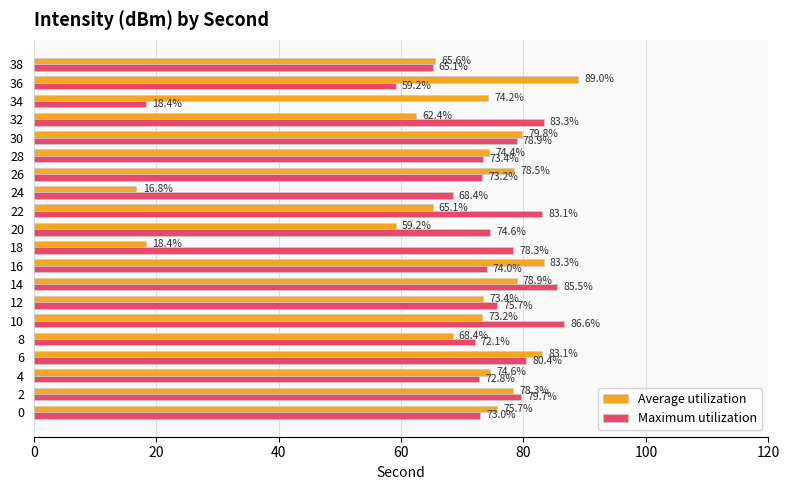

What is the sum of all Average utilization values?

1372.2